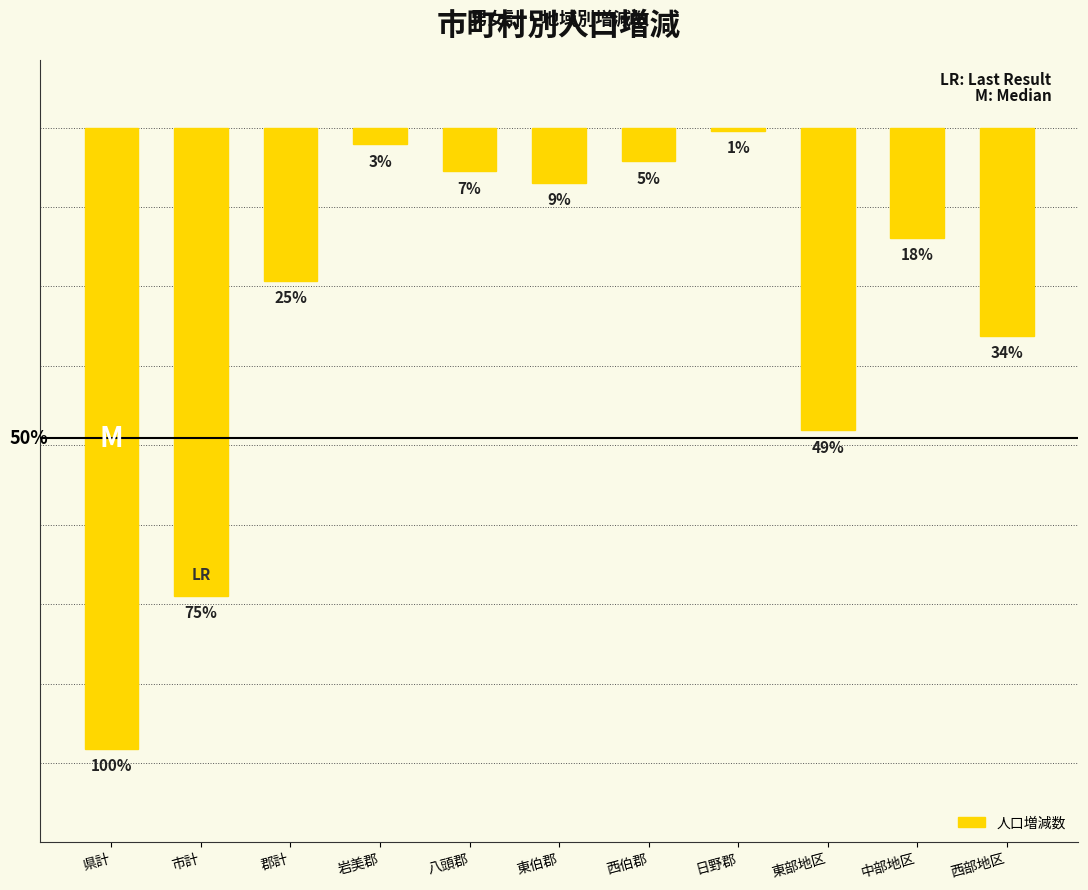

Does the chart contain any negative values?

Yes